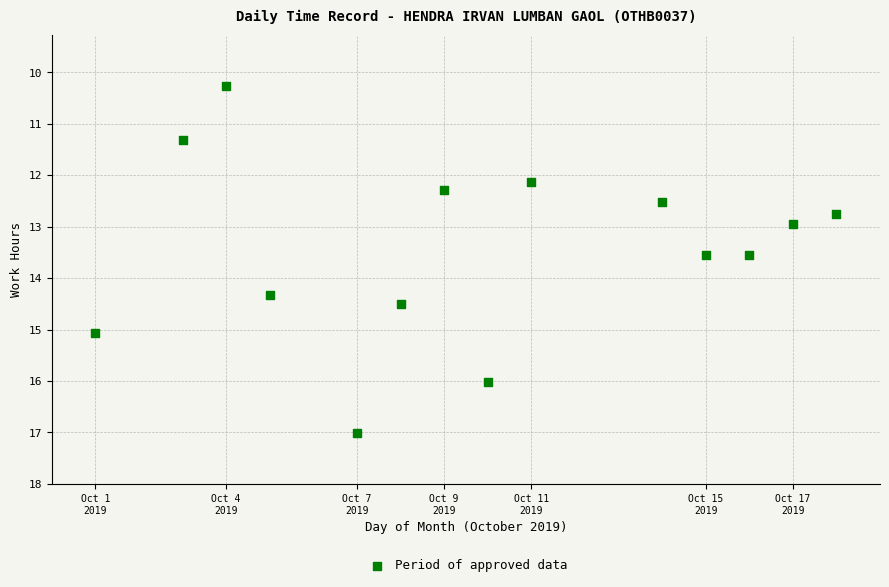

What is the range of Y values (max minus min)?

6.7